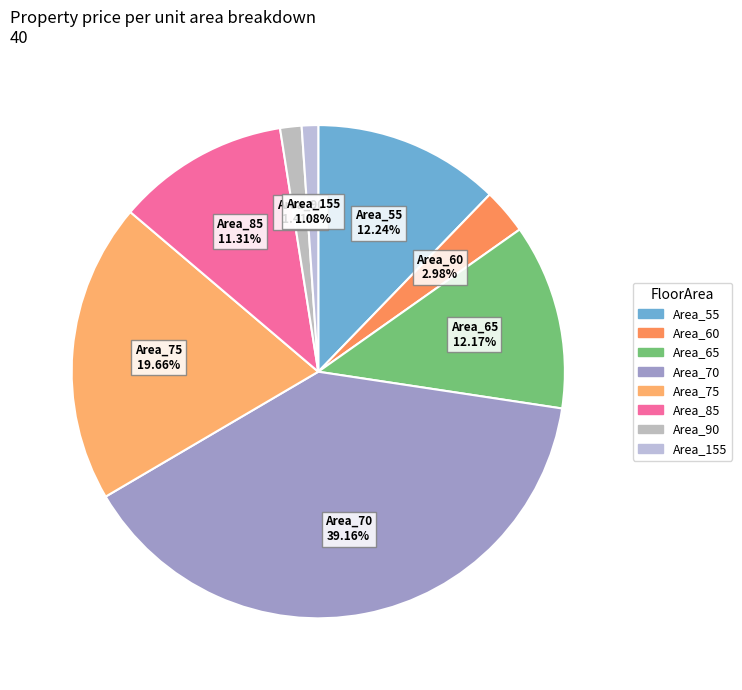

How many segments does this pie chart have?

8